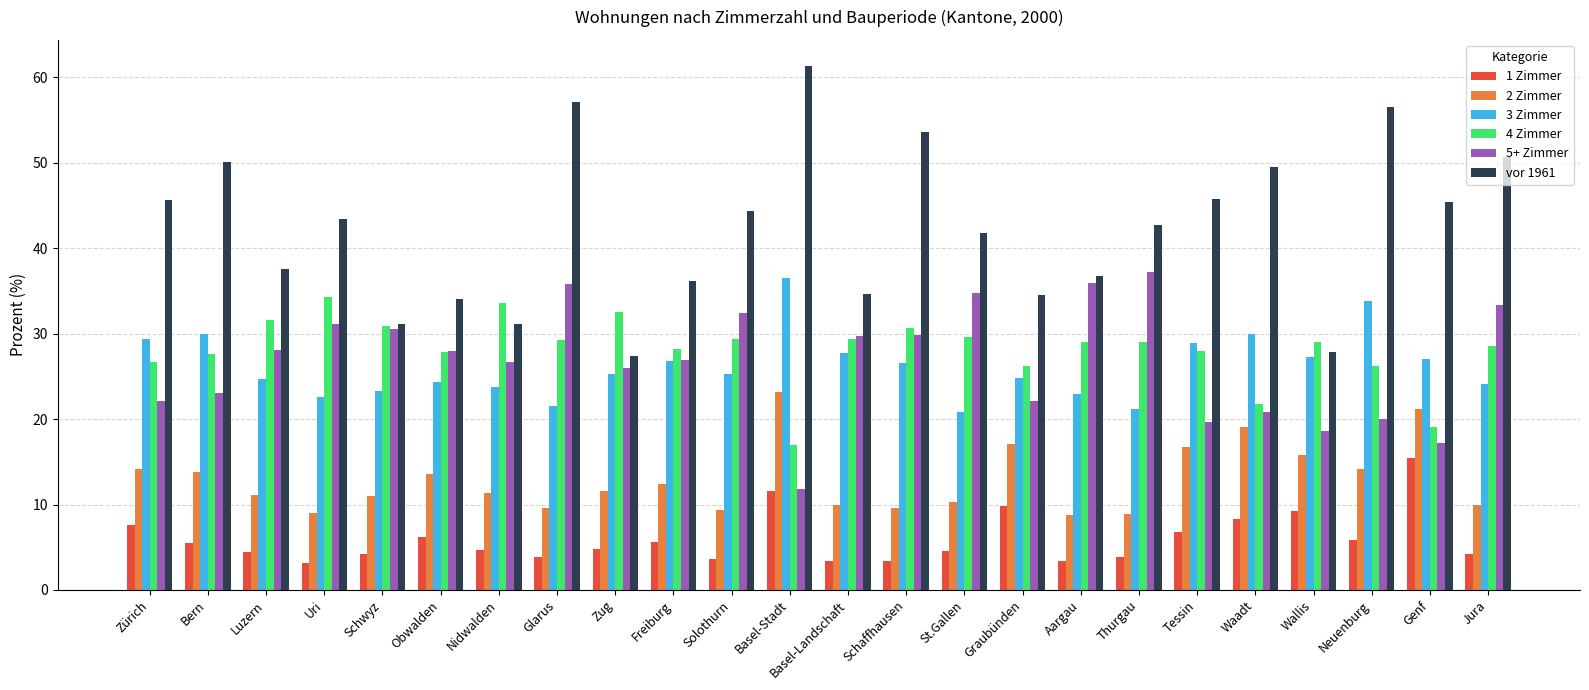

The value of 4 Zimmer at Uri is 18.8. True or false?

False